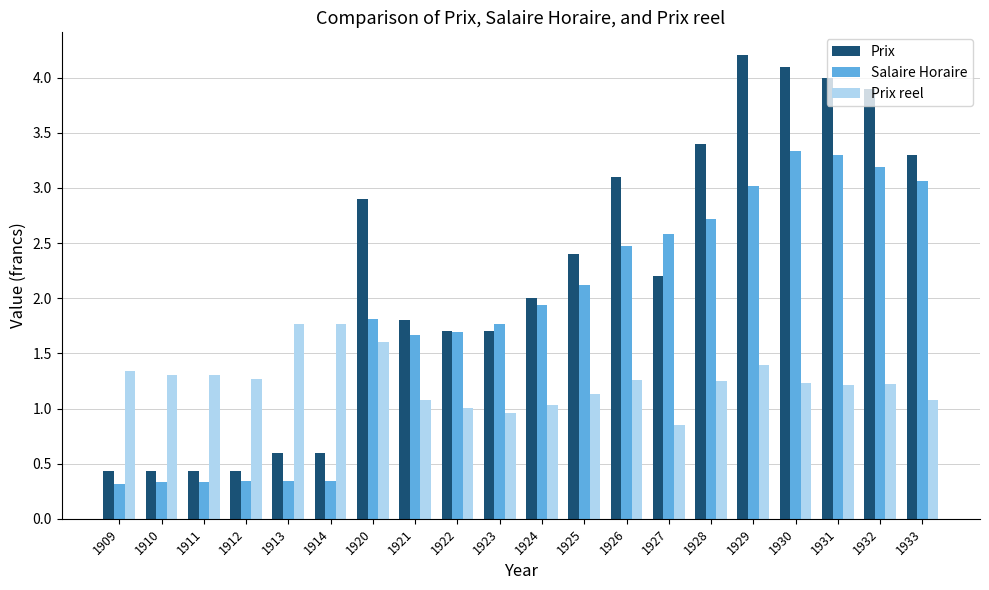

Rank the series at 1913 from highest to lowest value.

Prix reel, Prix, Salaire Horaire